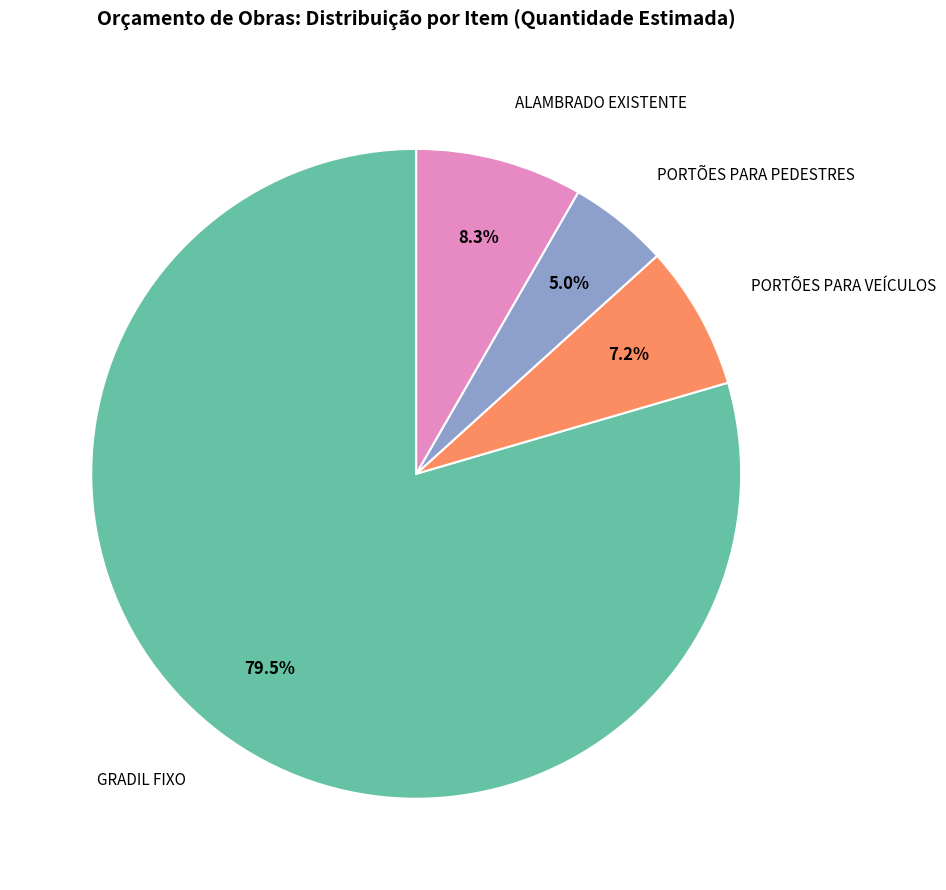

Is there any slice that represents more than half of the pie?

Yes